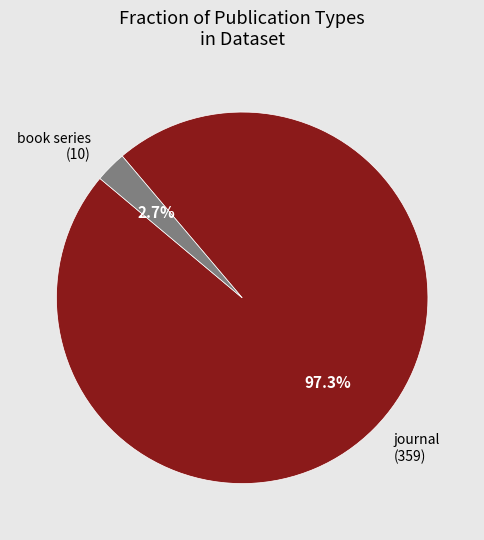

What is the total percentage of book series and journal?

100.0%